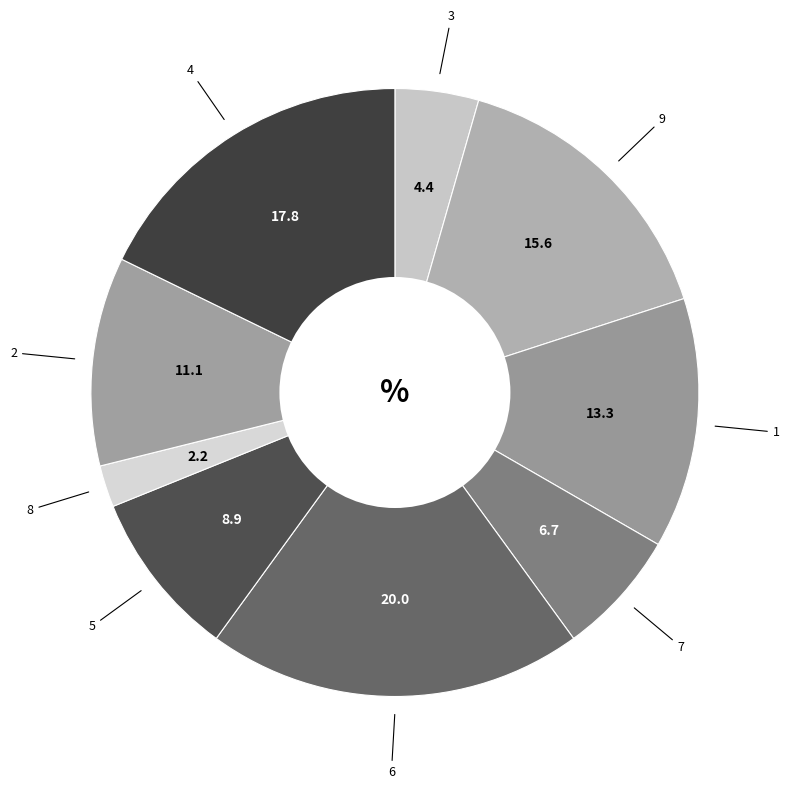

Does any single category account for the majority?

No